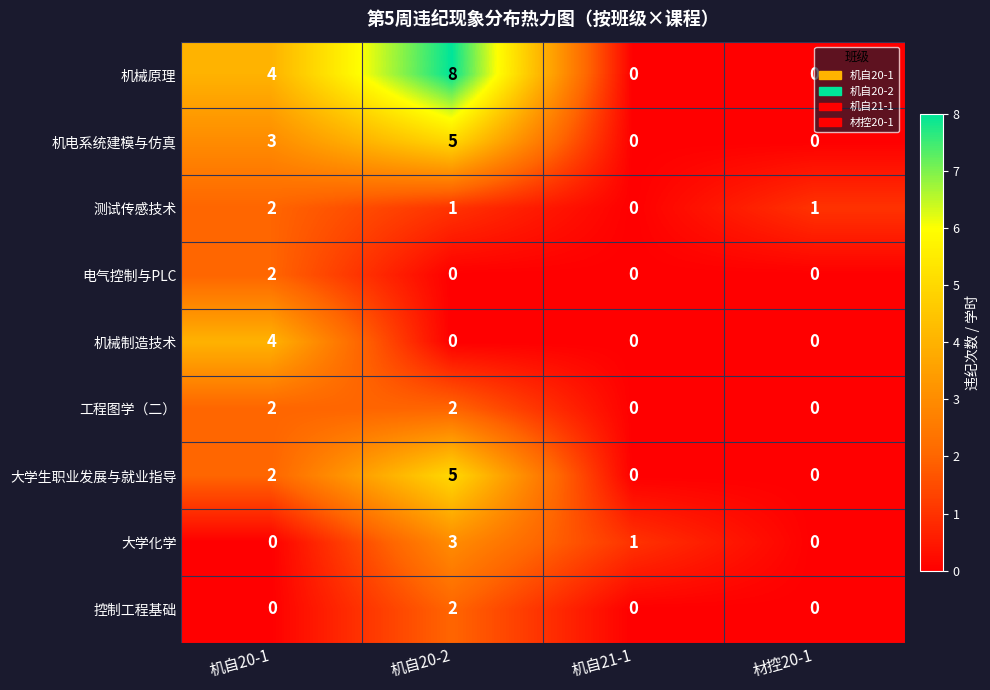

Which series has the largest range (max minus min)?

机械原理